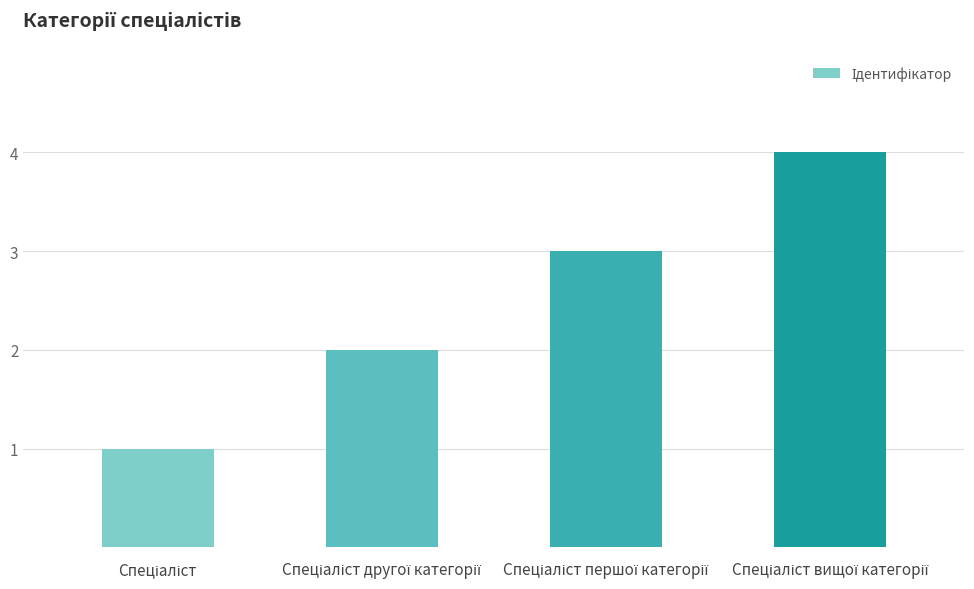

What is the greatest value displayed?

4